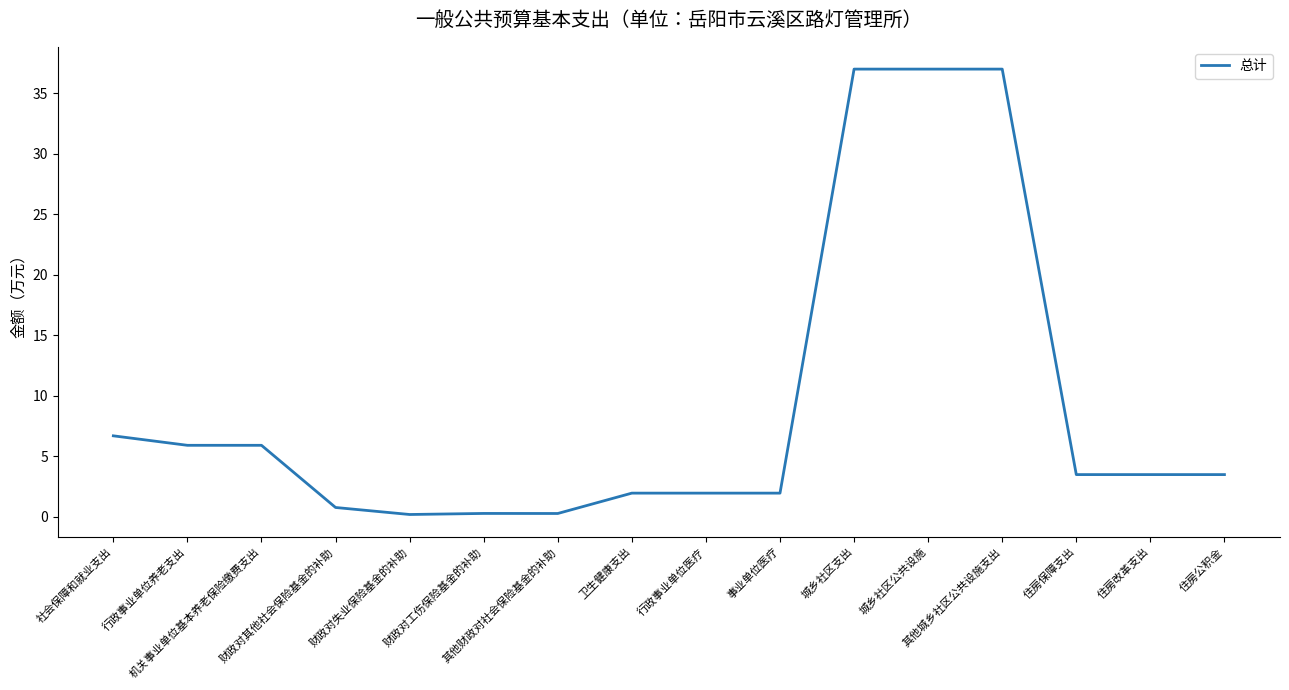

What is the difference between the maximum and minimum values?

36.8